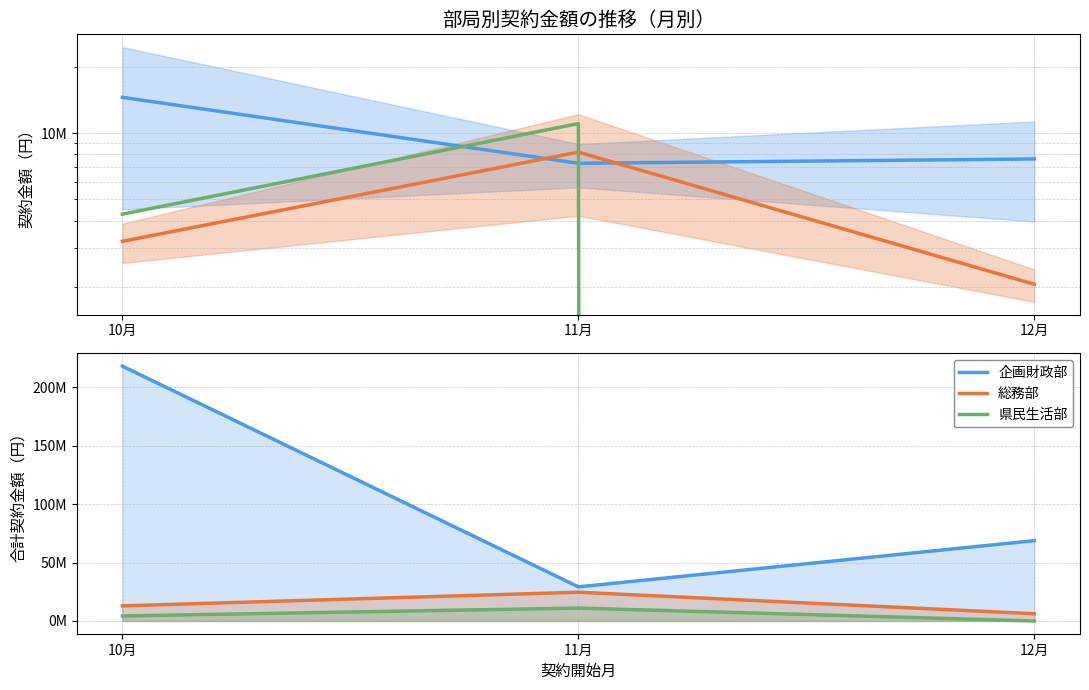

What is the label of the 3rd point from the left?

12月